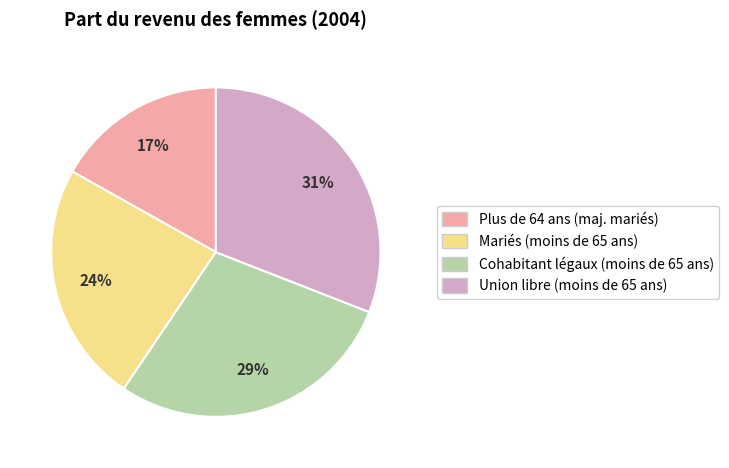

How many slices are in this pie chart?

4